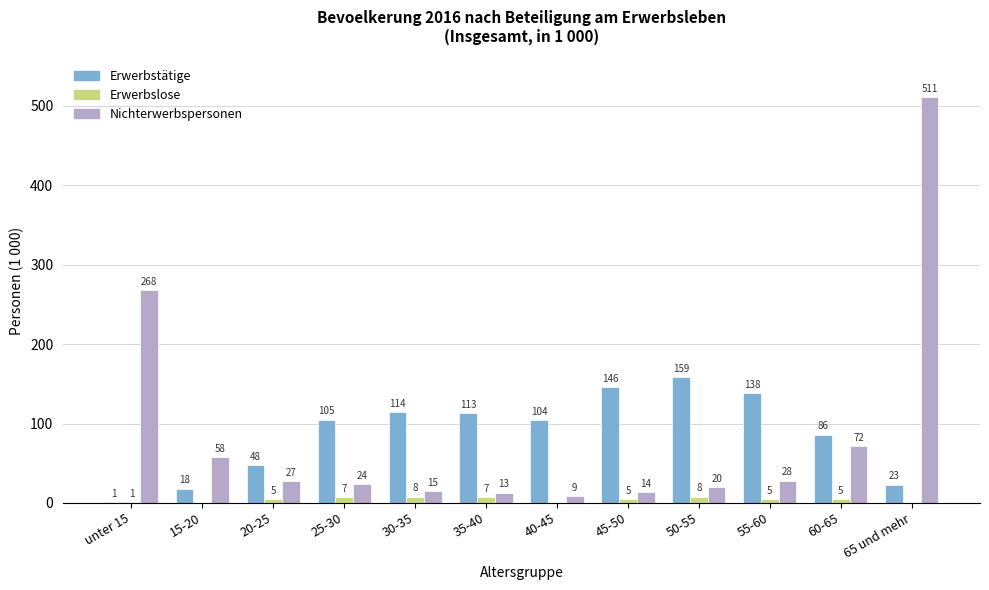

What is the total value across all series at 25-30?

136